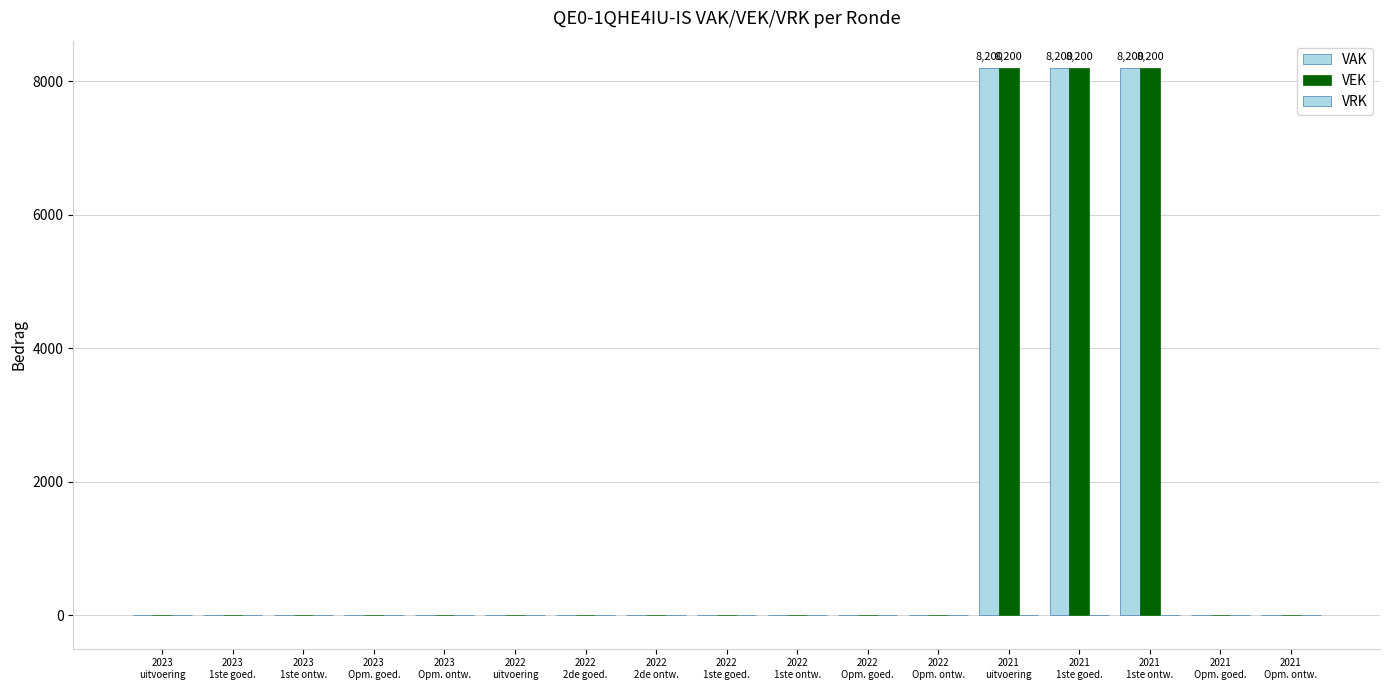

Count the number of data series in this chart.

2